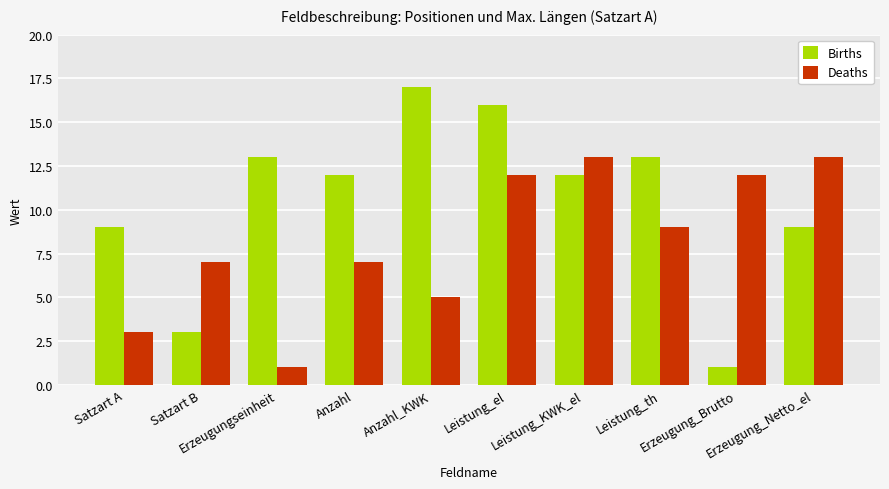

Rank the series by their average value, from lowest to highest.

Deaths, Births